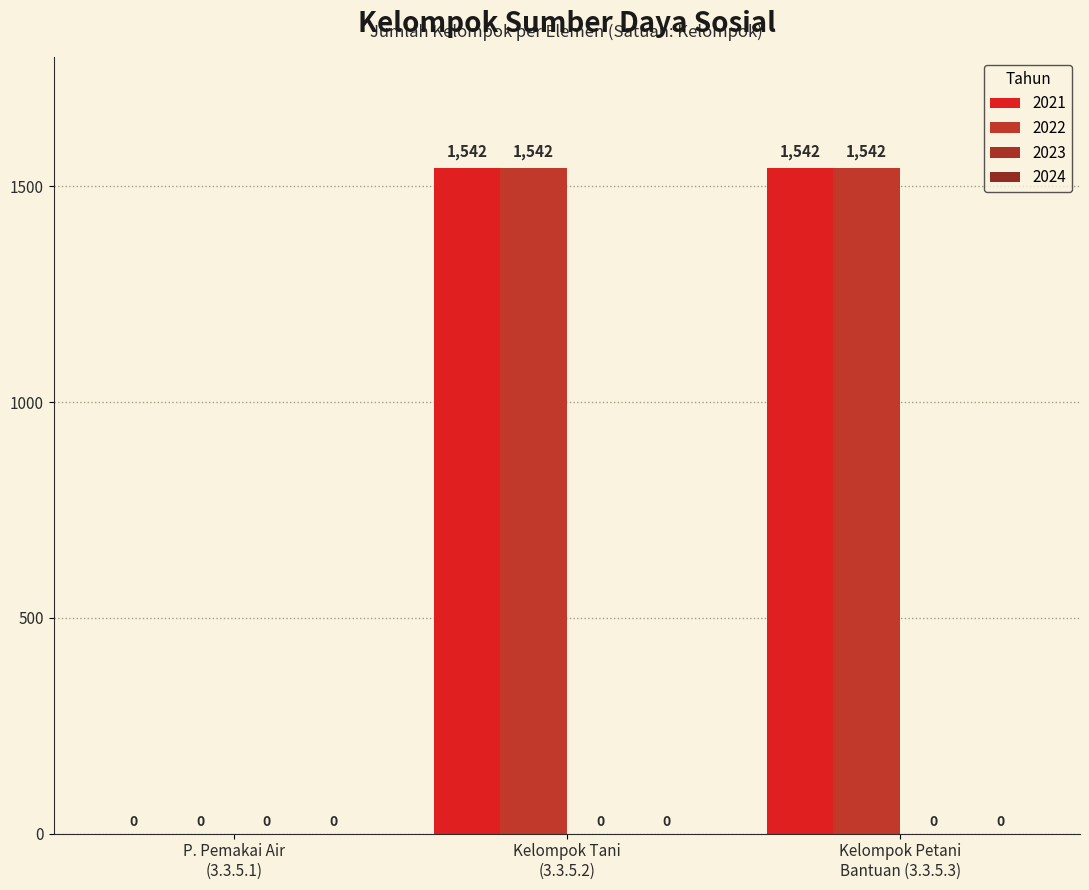

Are the bars horizontal?

No